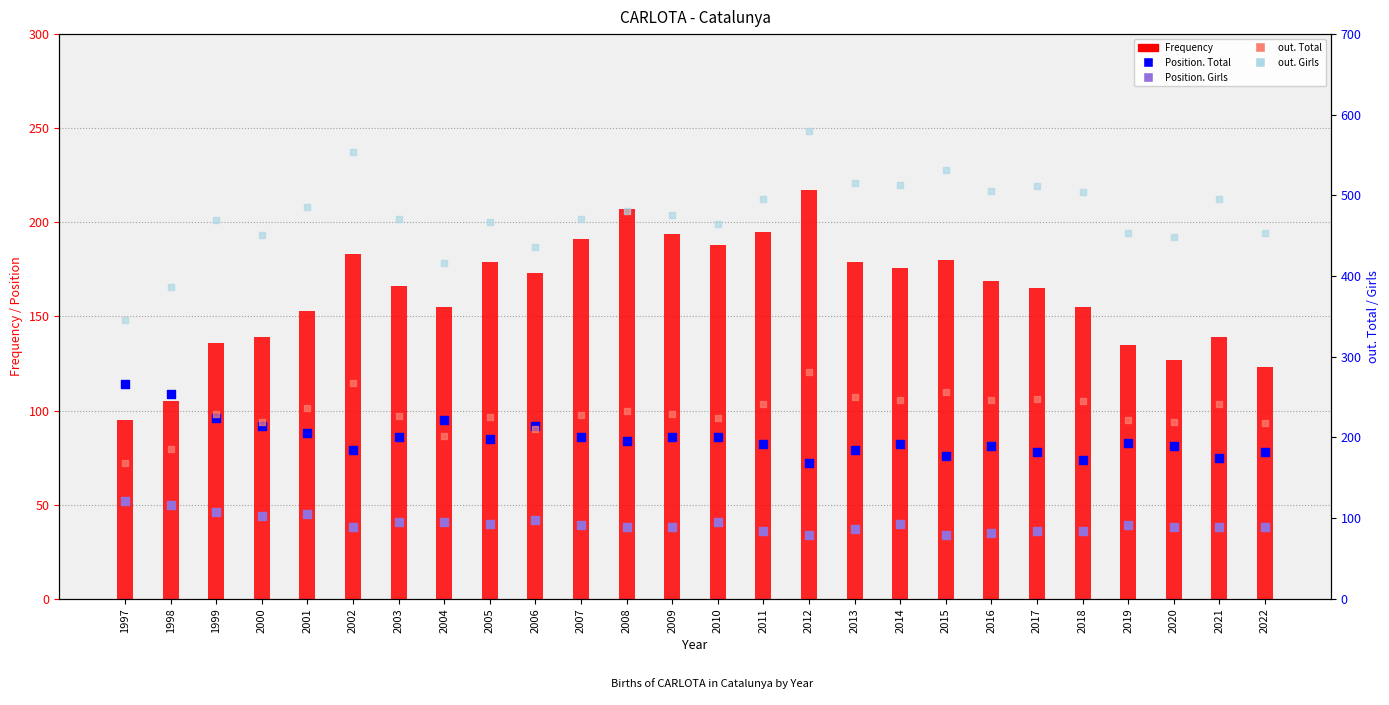

Which series contains the highest Y value?

out. Girls